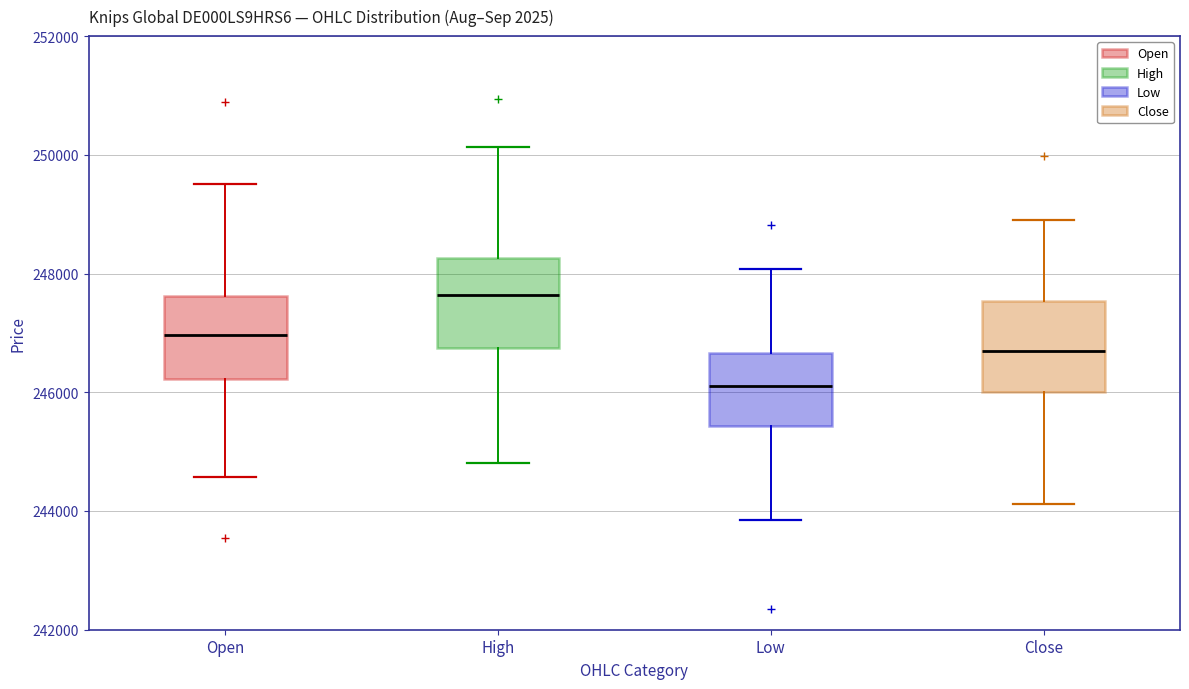

Reading left to right, transcribe this box plot: for each box, give where its median line is, the range the box spans, and where its two whiskers end, as read against the y-axis. The values are not printed on the chart, so give them approximately, as read against the axis.

Open: median 247000, box 246200 to 247600, whiskers 244600 to 249600
High: median 247600, box 246800 to 248200, whiskers 244800 to 250200
Low: median 246200, box 245400 to 246600, whiskers 243800 to 248000
Close: median 246600, box 246000 to 247600, whiskers 244200 to 249000